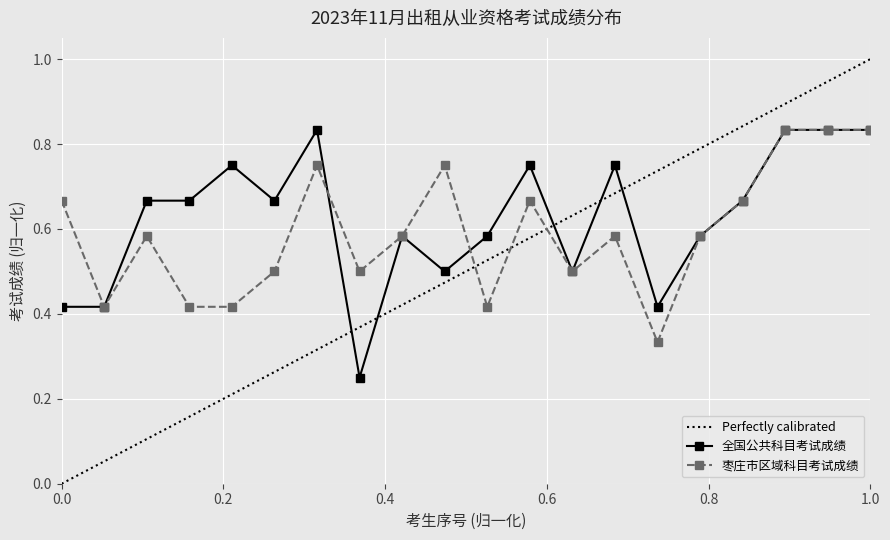

What is the difference between the second highest and second lowest values in the 枣庄市区域科目考试成绩 series?

0.4